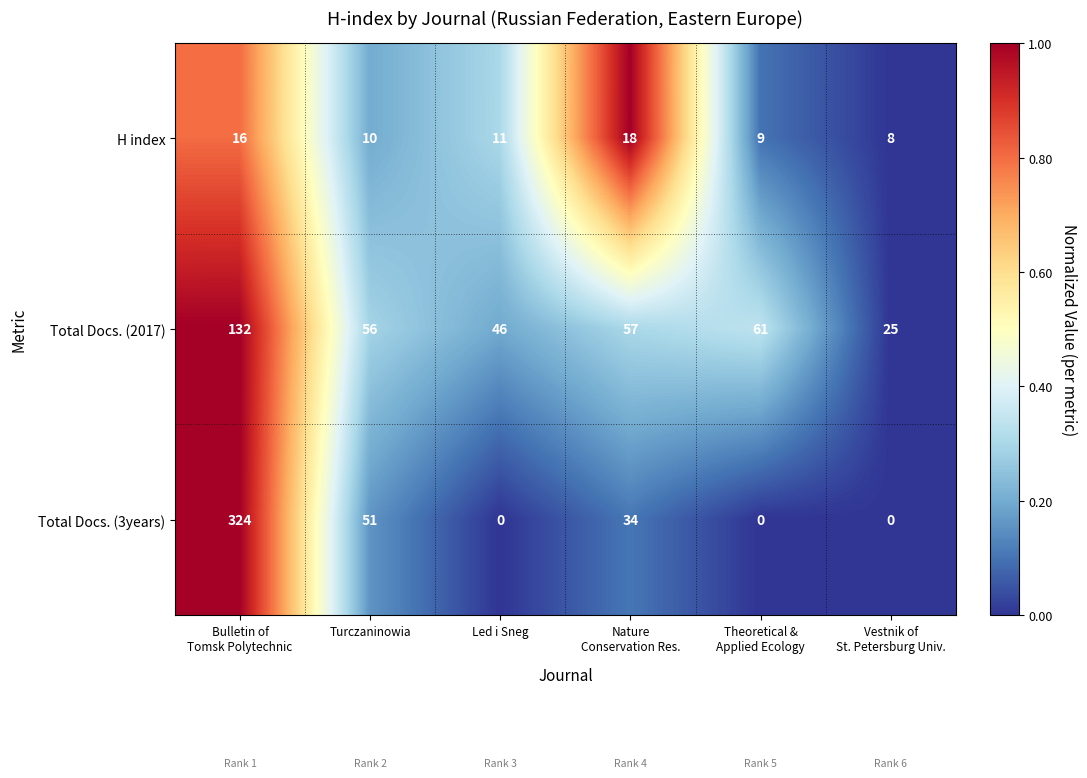

What is the spread (max minus min) of values at Led i Sneg?

46